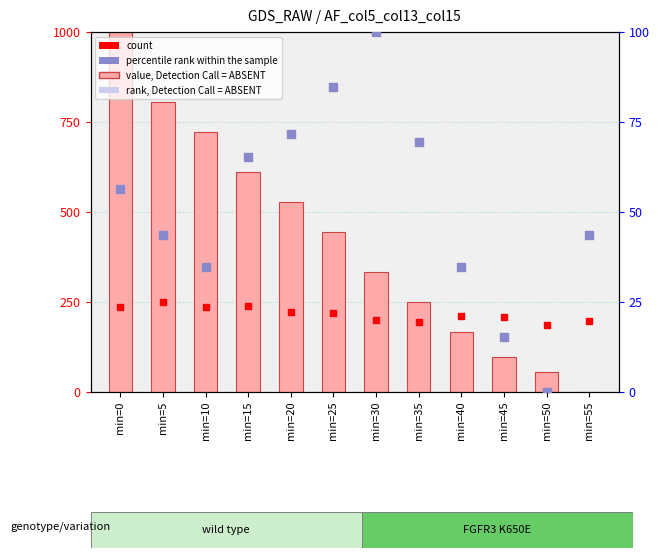

Which series has the largest total across all categories?

value, Detection Call = ABSENT